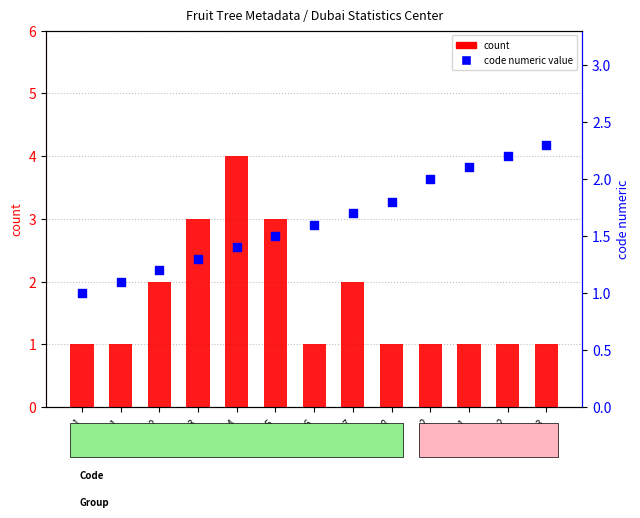

Is the value of code numeric value at 1.5 greater than the value of count at 1.3?

No